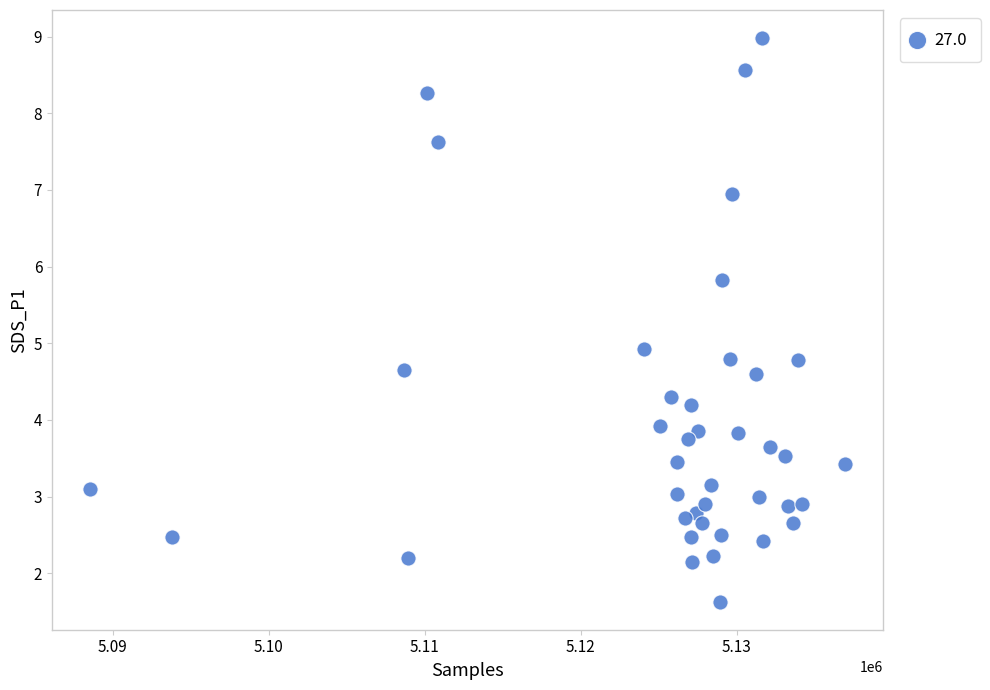

What is the range of X values (max minus min)?

48418.0